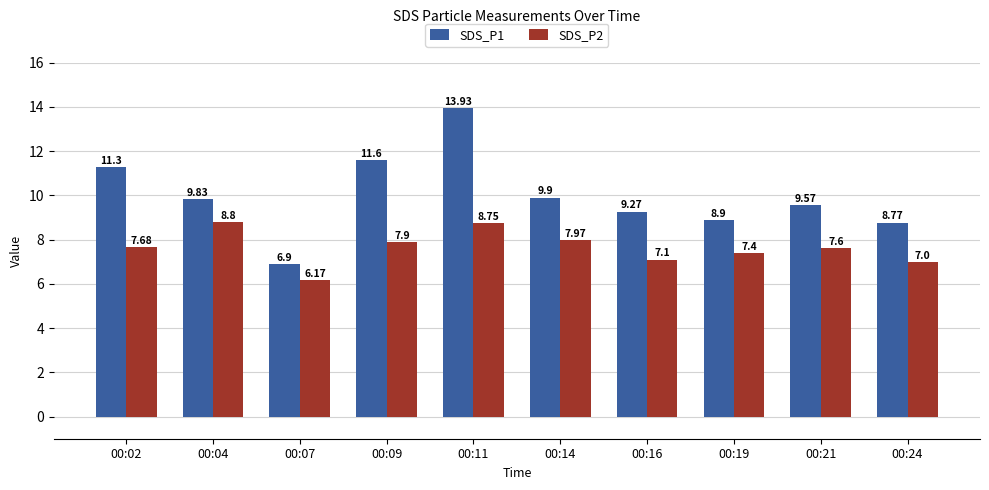

Rank the categories by SDS_P2 value from highest to lowest.

00:04, 00:11, 00:14, 00:09, 00:02, 00:21, 00:19, 00:16, 00:24, 00:07